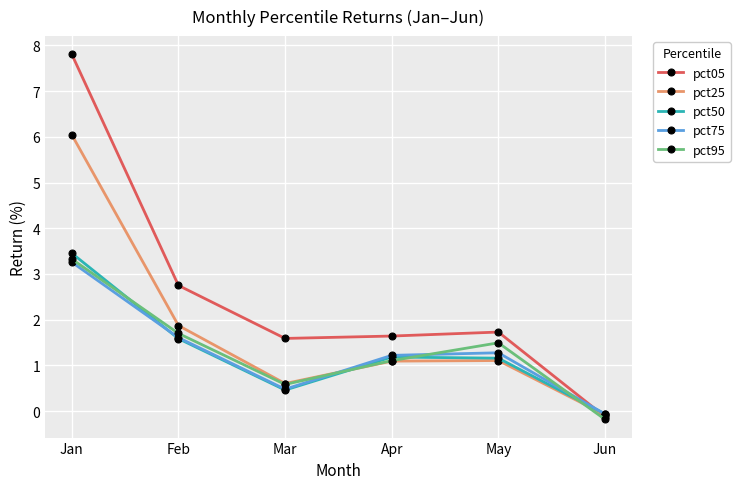

What are all the series names shown in the legend?

pct05, pct25, pct50, pct75, pct95